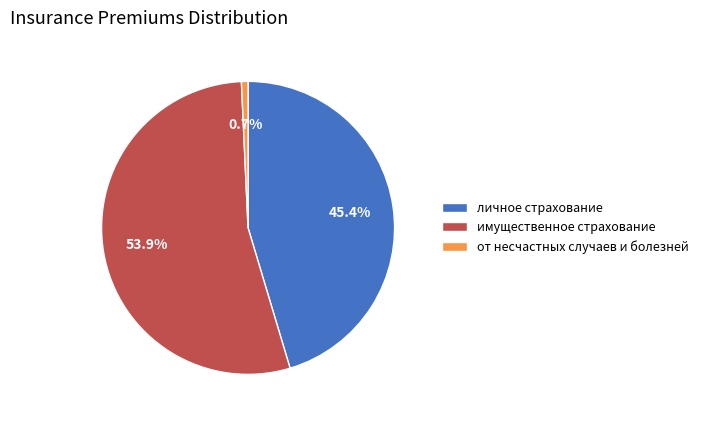

Is there any slice that represents more than half of the pie?

Yes